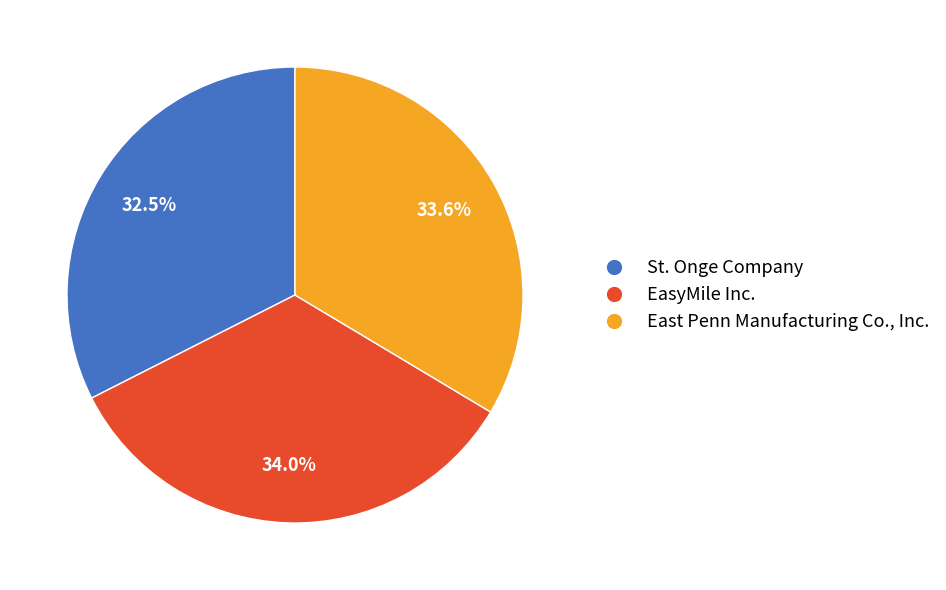

Rank the categories by value from lowest to highest.

St. Onge Company, East Penn Manufacturing Co., Inc., EasyMile Inc.